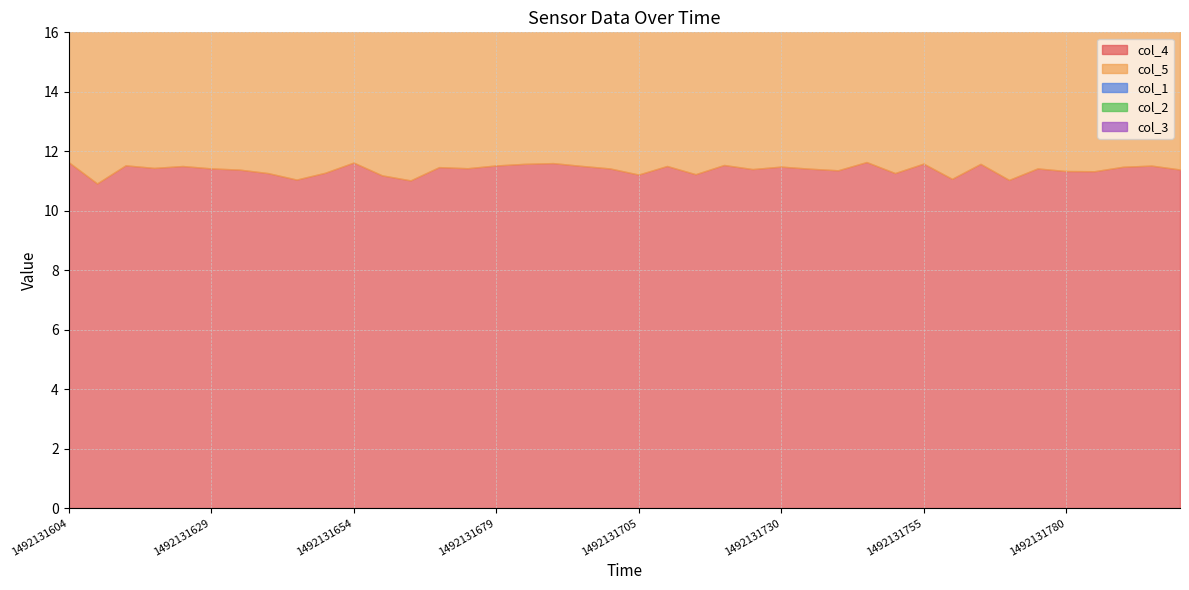

Which series has the widest spread of values?

col_4